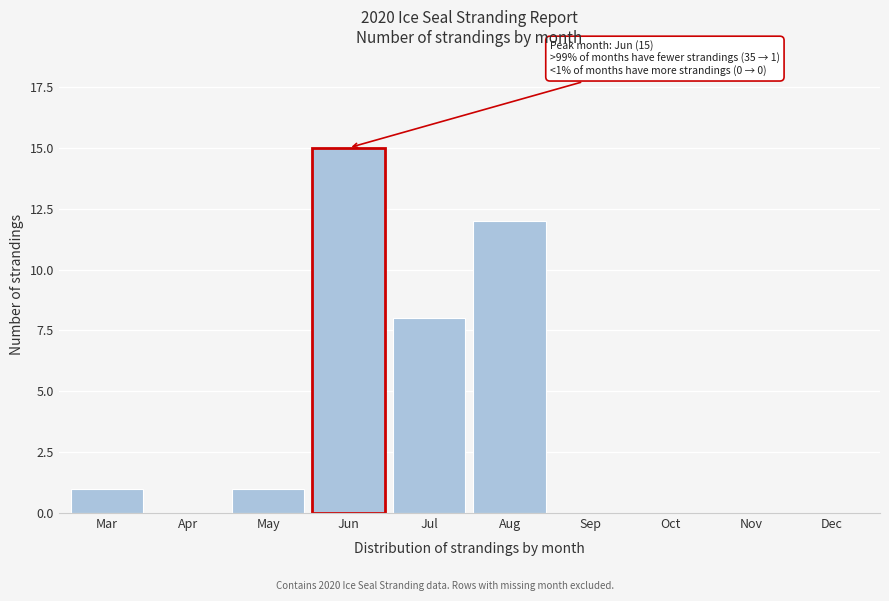

Reading right to left, what are all the values shown in this chart?

Dec=0	Nov=0	Oct=0	Sep=0	Aug=12	Jul=8	Jun=15	May=1	Apr=0	Mar=1